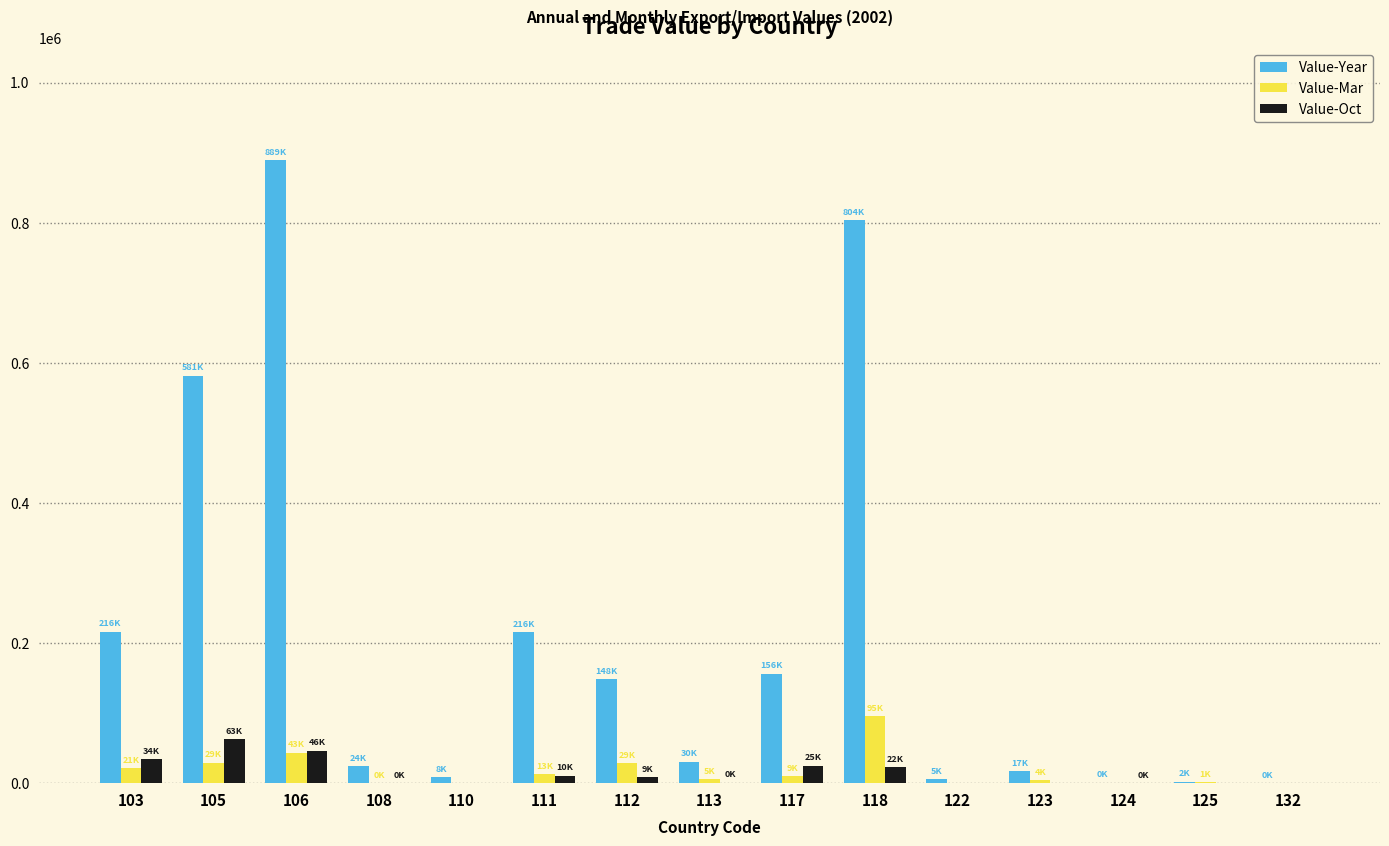

What is the total value across all series at 117?

191442